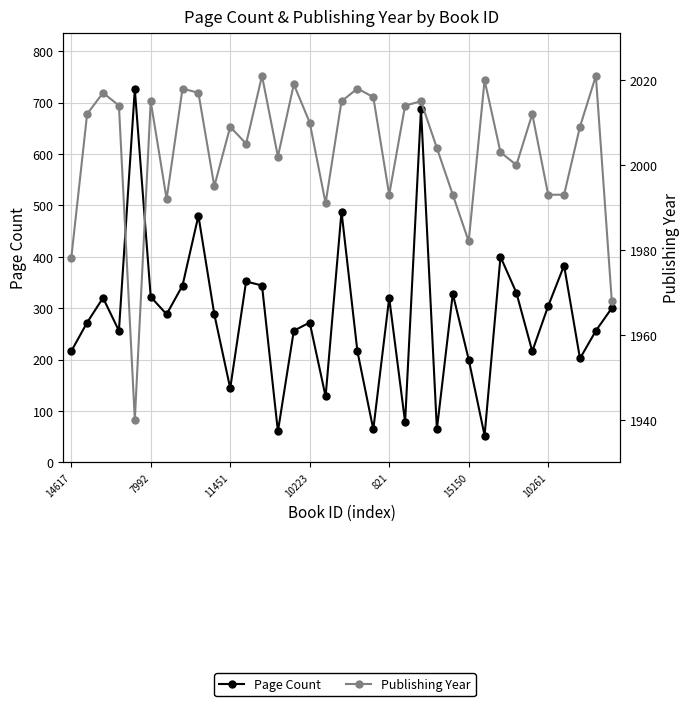

Which category has the highest value across all series?

12